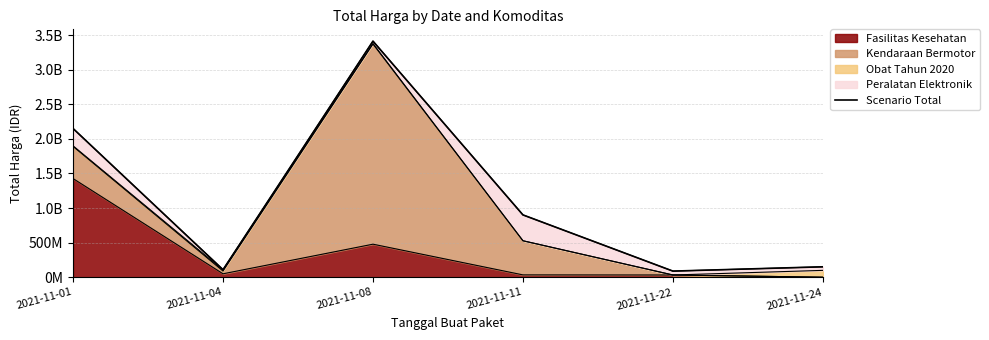

What is the smallest value displayed?

88672000